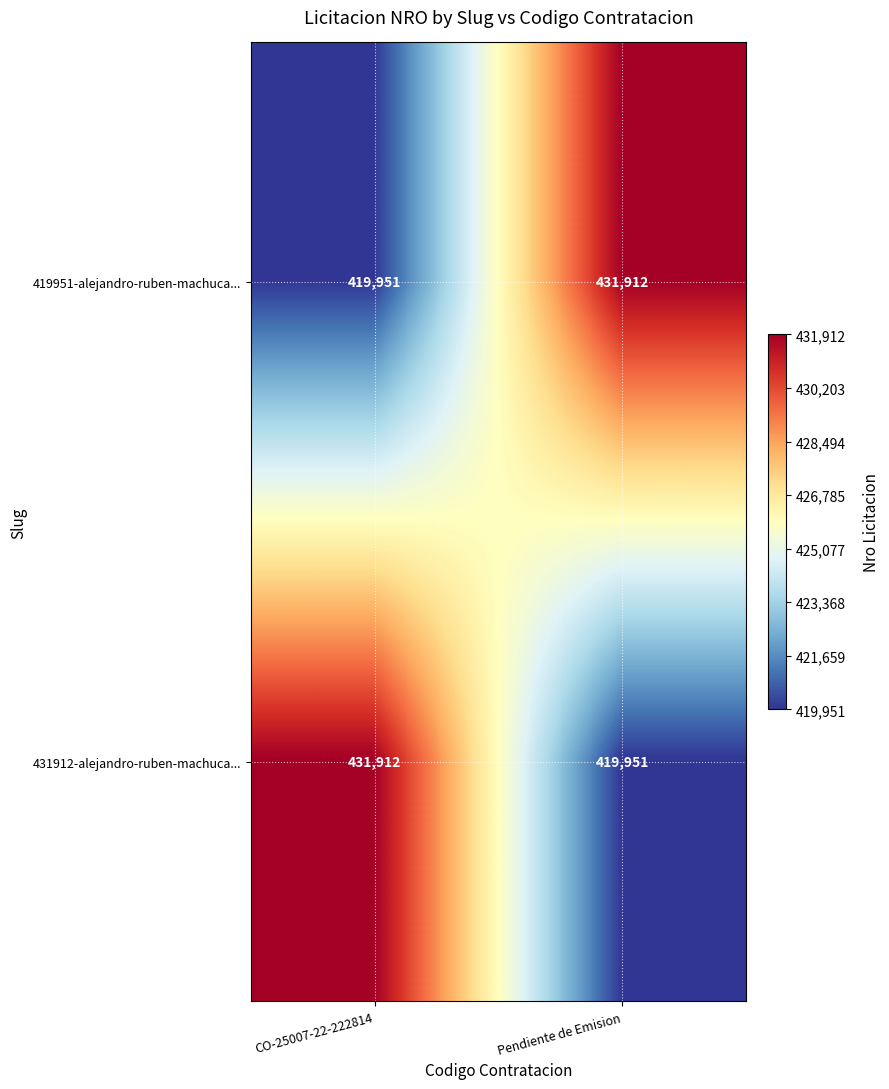

At how many categories does at least one series exceed 423653?

2